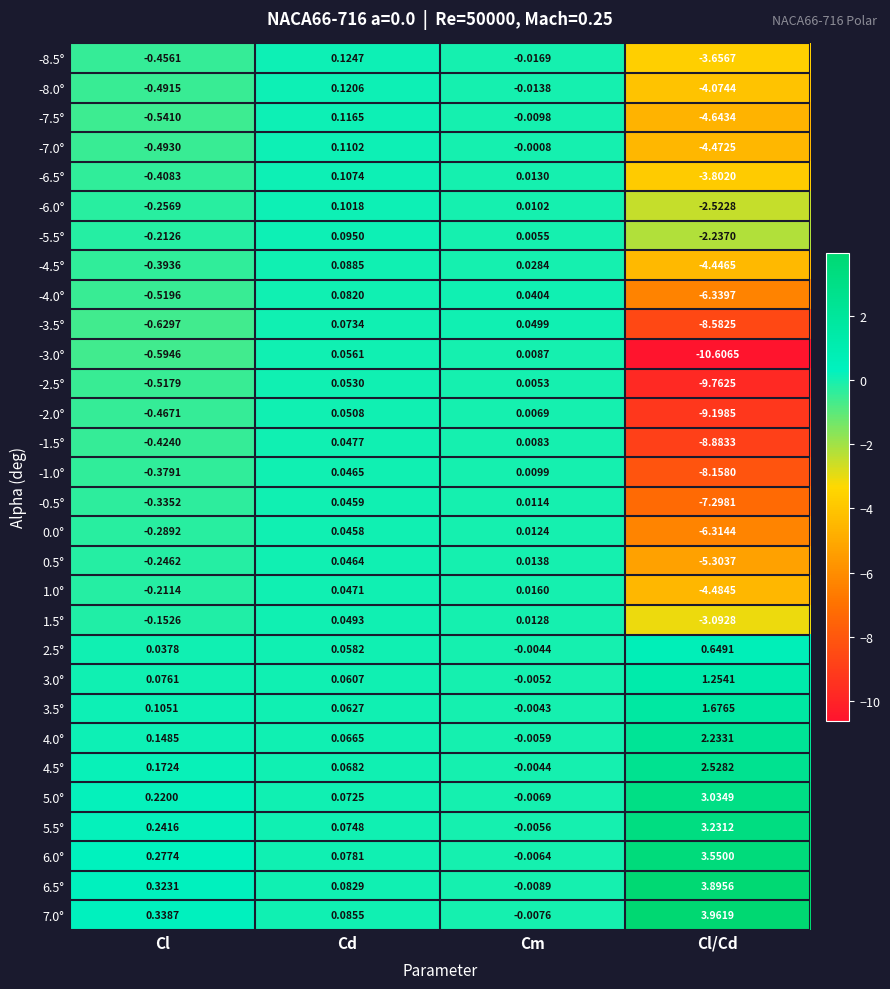

Between Cl and Cl/Cd, which series saw the biggest shift?

-3.0°